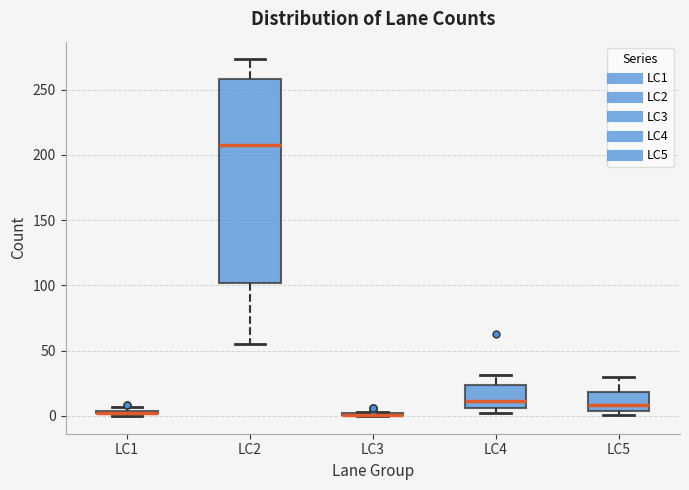

Comparing the boxes themselves (not the whiskers), which one is the tallest?

LC2